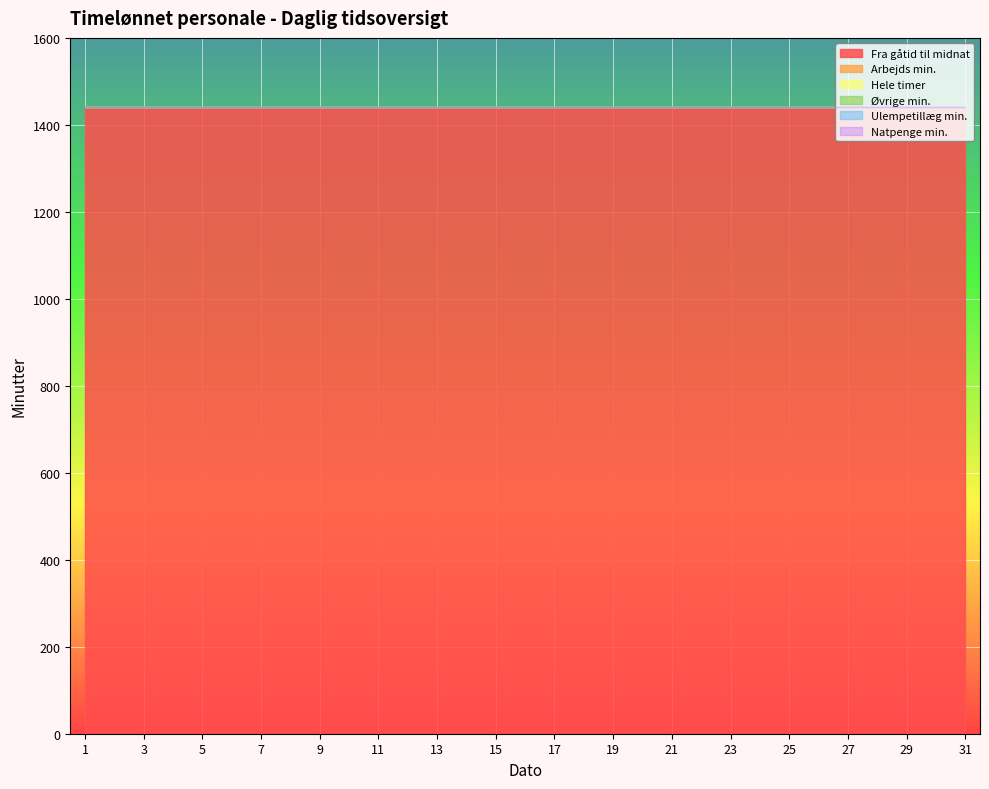

At which label does Natpenge min. reach its peak?

1